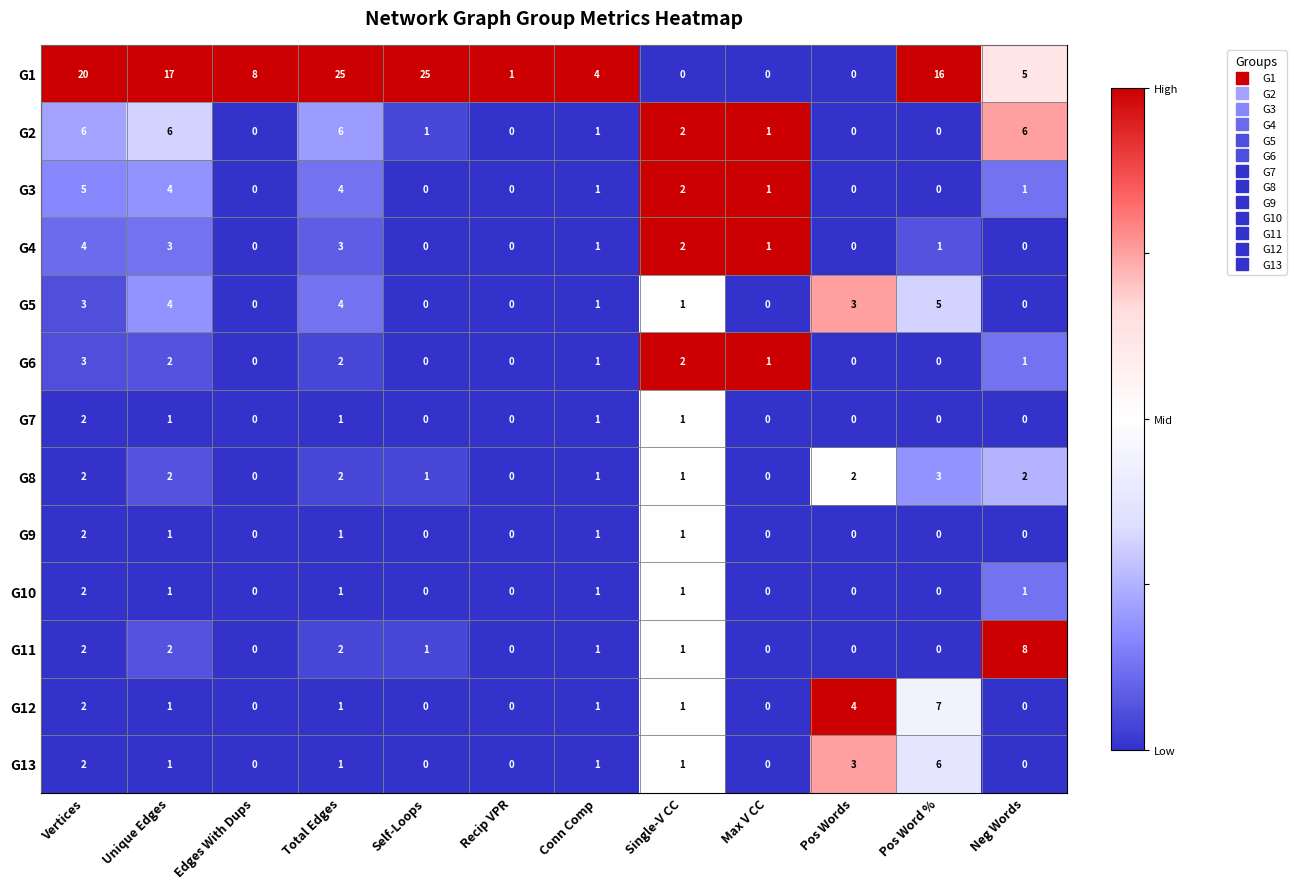

What is the difference between the maximum and minimum values in the G3 series?

5